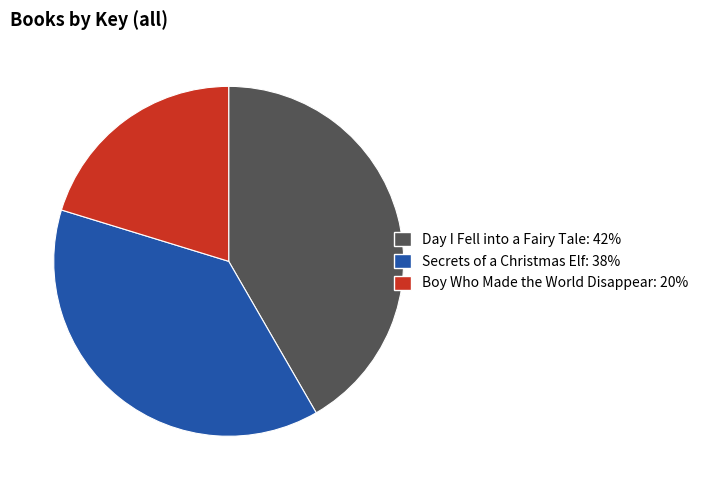

What is the largest slice in the pie chart?

Day I Fell into a Fairy Tale